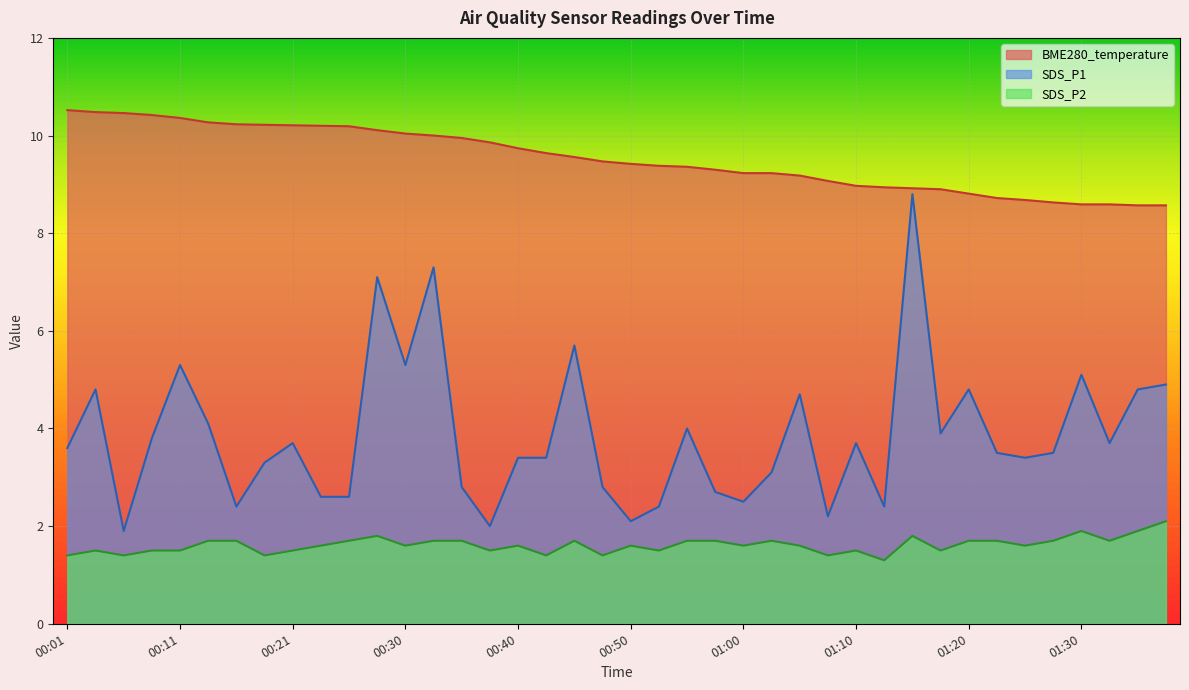

At which category is the sum across all series the highest?

01:15